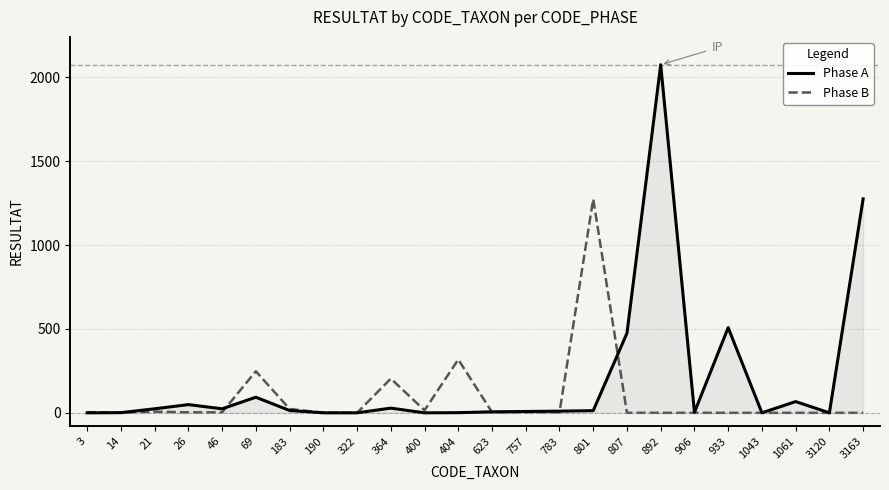

How many lines are shown in the chart?

2